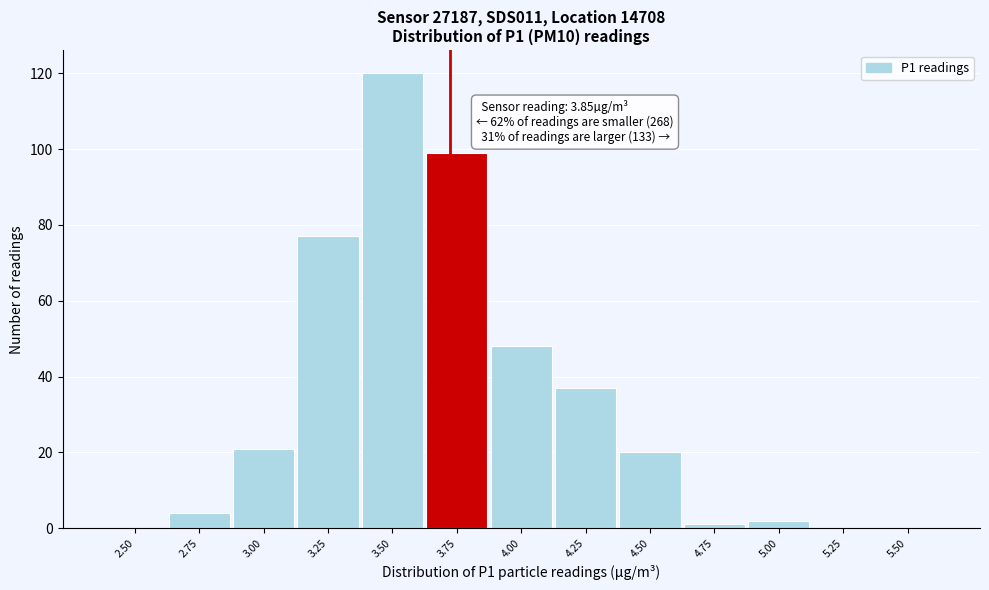

Reading left to right, list all the values displayed in this chart.

2.50=0	2.75=4	3.00=21	3.25=77	3.50=120	3.75=99	4.00=48	4.25=37	4.50=20	4.75=1	5.00=2	5.25=0	5.50=0